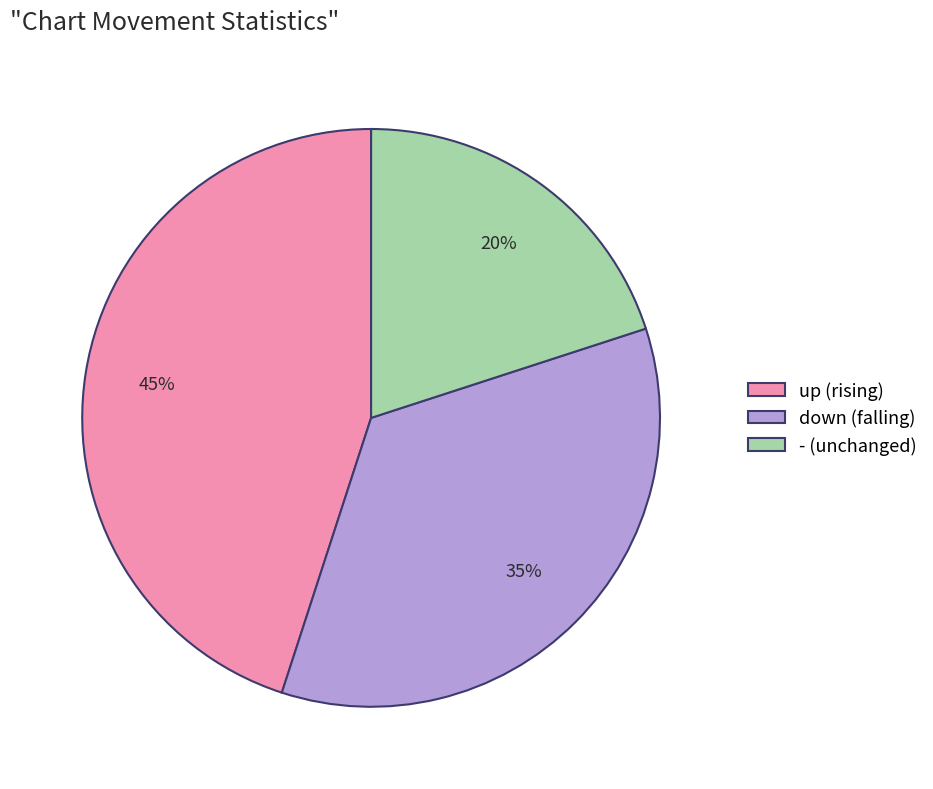

The up slice represents 45% of the pie. True or false?

True